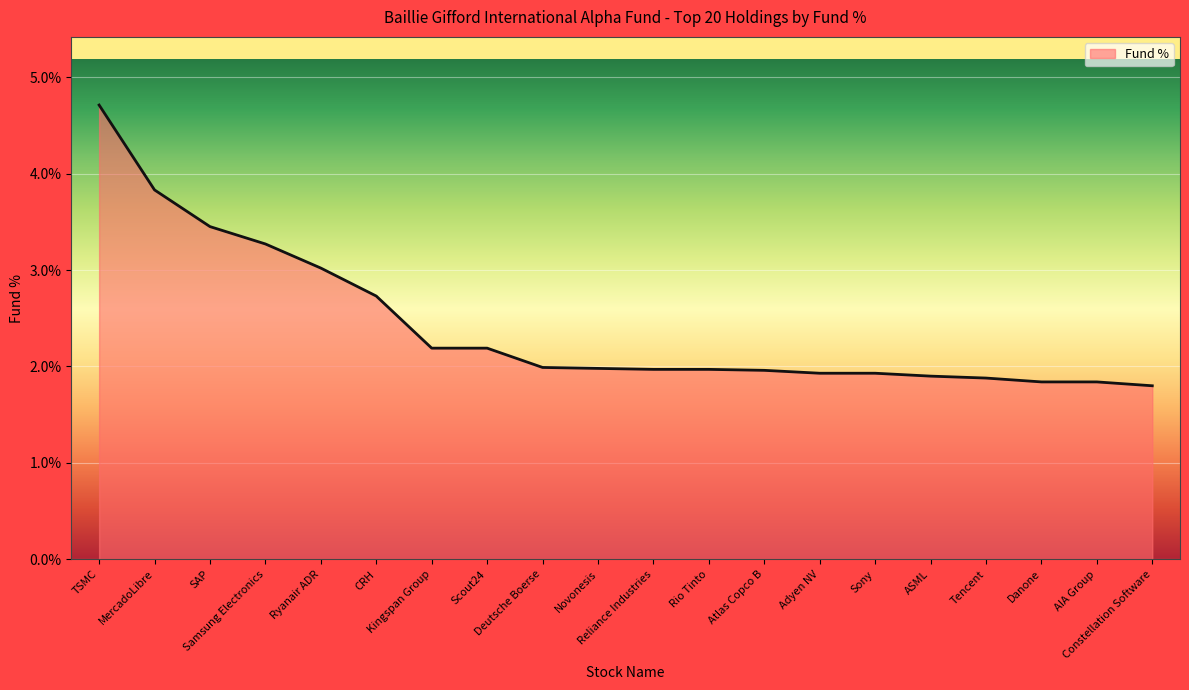

What is the ratio of the value at Atlas Copco B to the value at CRH?

0.7